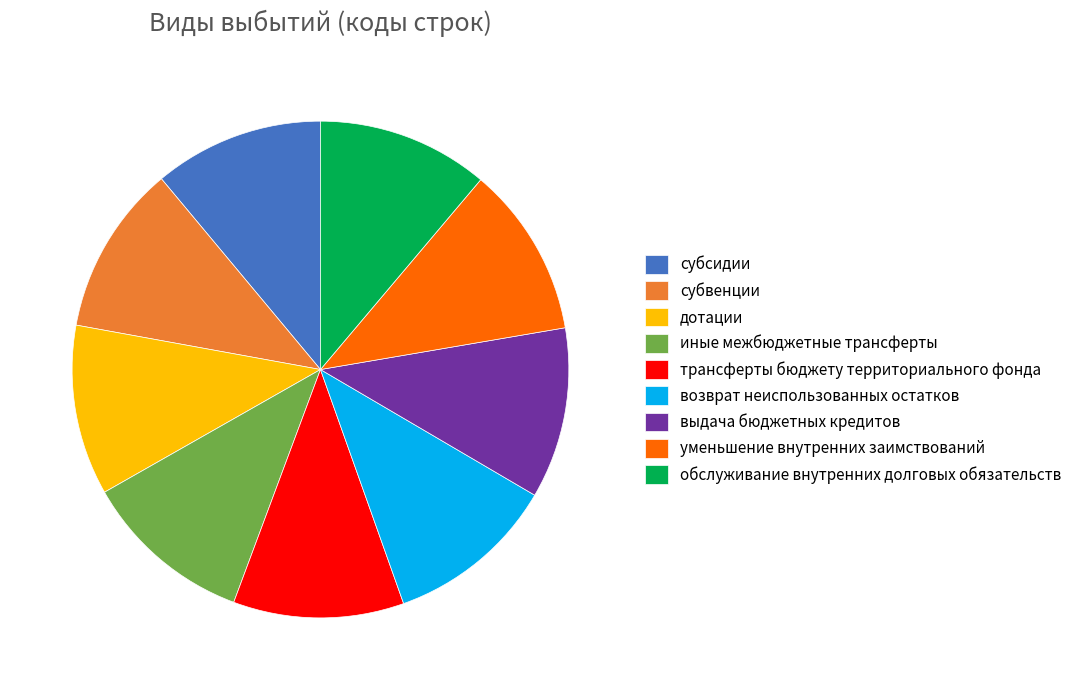

What is the ratio of the value at обслуживание внутренних долговых обязательств to the value at выдача бюджетных кредитов?

1.0